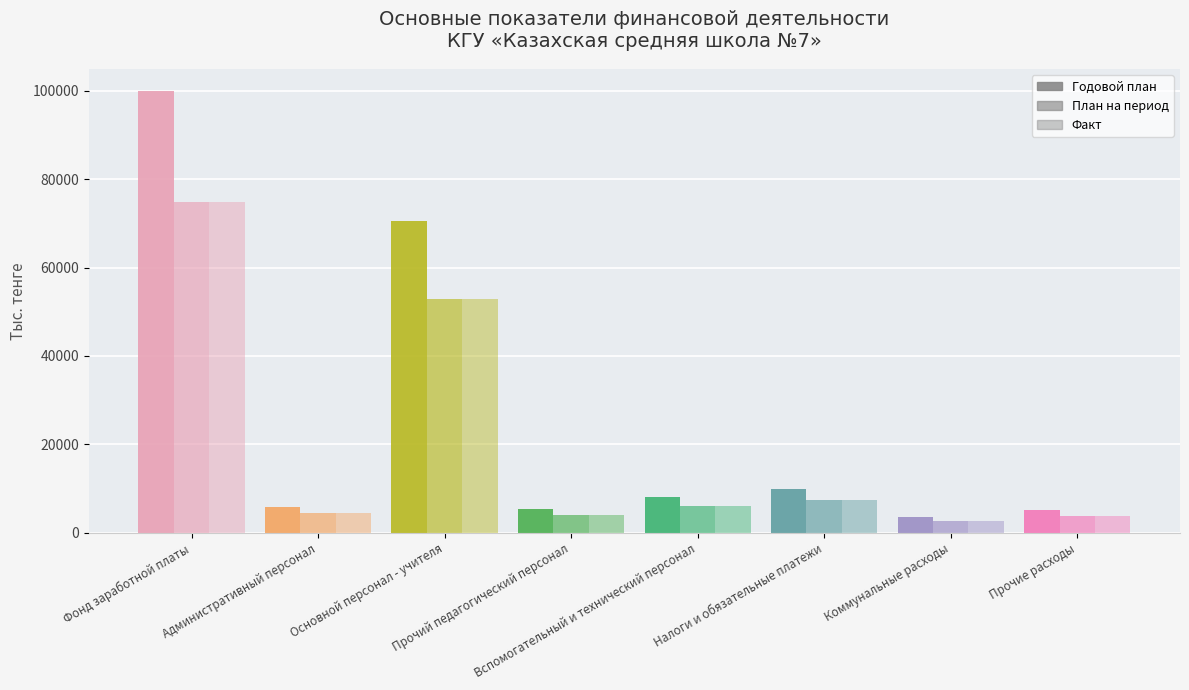

How many data points in Факт are above 6109?

4